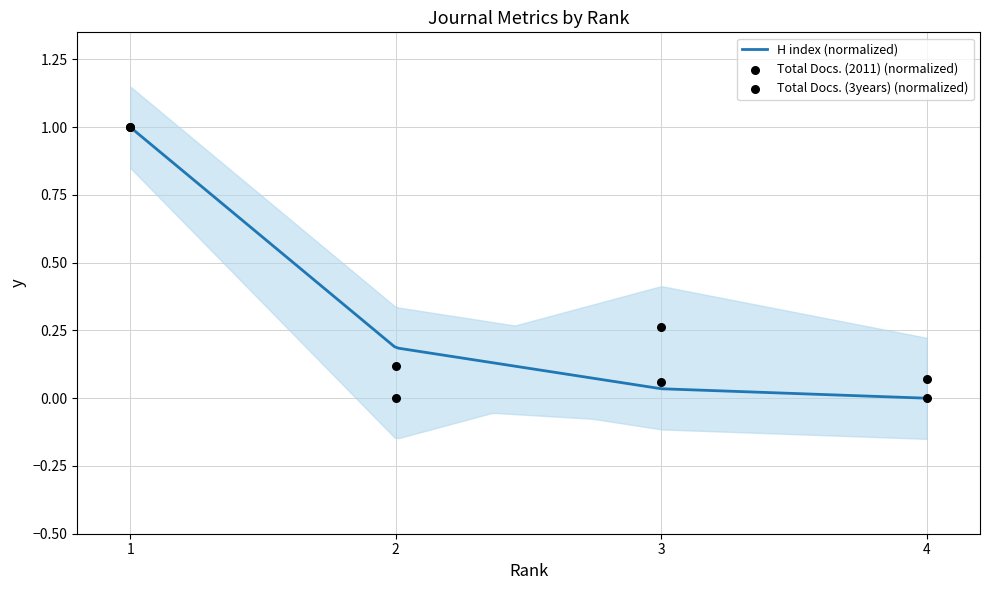

Which series contains the highest Y value?

H index